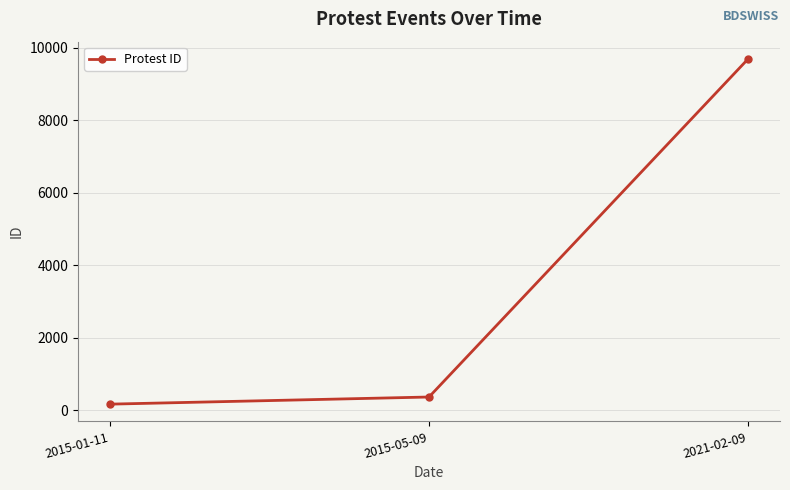

What is the maximum value shown in the chart?

9694